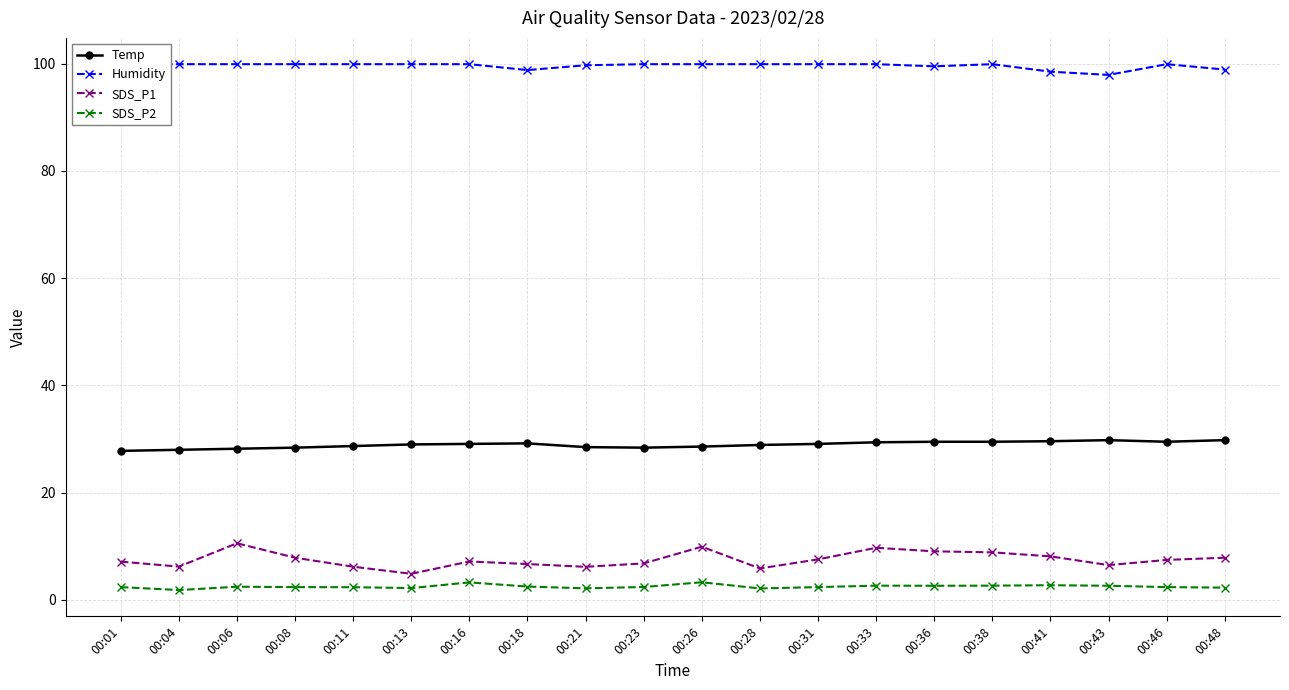

At how many categories does at least one series exceed 13?

20